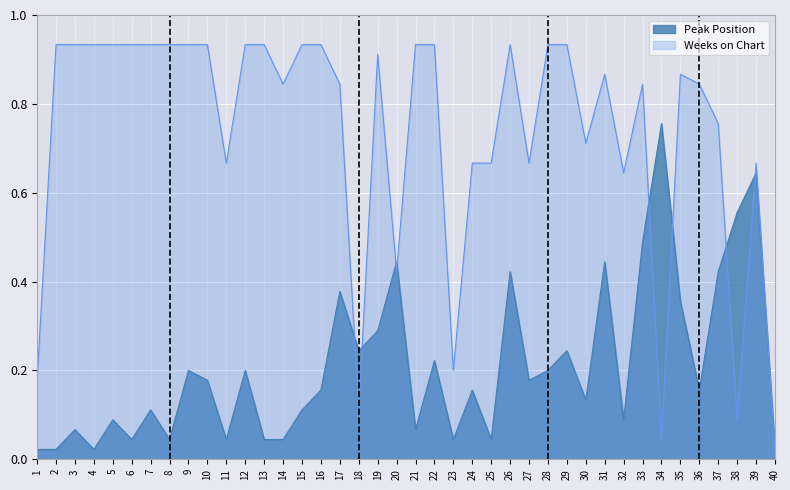

Reading left to right, list all the values displayed in this chart.

Peak Position: 1=0.0	2=0.0	3=0.1	4=0.0	5=0.1	6=0.0	7=0.1	8=0.0	9=0.2	10=0.2	11=0.0	12=0.2	13=0.0	14=0.0	15=0.1	16=0.2	17=0.4	18=0.2	19=0.3	20=0.4	21=0.1	22=0.2	23=0.0	24=0.2	25=0.0	26=0.4	27=0.2	28=0.2	29=0.2	30=0.1	31=0.4	32=0.1	33=0.5	34=0.8	35=0.4	36=0.2	37=0.4	38=0.6	39=0.6	40=0.0
Weeks on Chart: 1=0.2	2=0.9	3=0.9	4=0.9	5=0.9	6=0.9	7=0.9	8=0.9	9=0.9	10=0.9	11=0.7	12=0.9	13=0.9	14=0.8	15=0.9	16=0.9	17=0.8	18=0.1	19=0.9	20=0.4	21=0.9	22=0.9	23=0.2	24=0.7	25=0.7	26=0.9	27=0.7	28=0.9	29=0.9	30=0.7	31=0.9	32=0.6	33=0.8	34=0.0	35=0.9	36=0.8	37=0.8	38=0.1	39=0.7	40=0.0